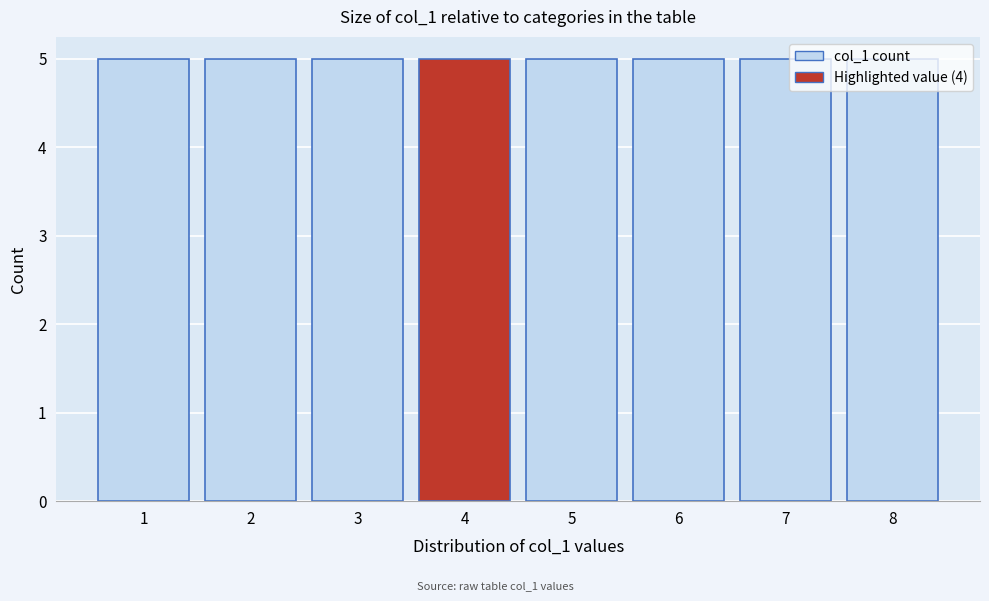

What is the height of the bar covering 6.5 to 7.5 on the x-axis? The values are not printed on the chart, so give them approximately, as read against the axis.

5